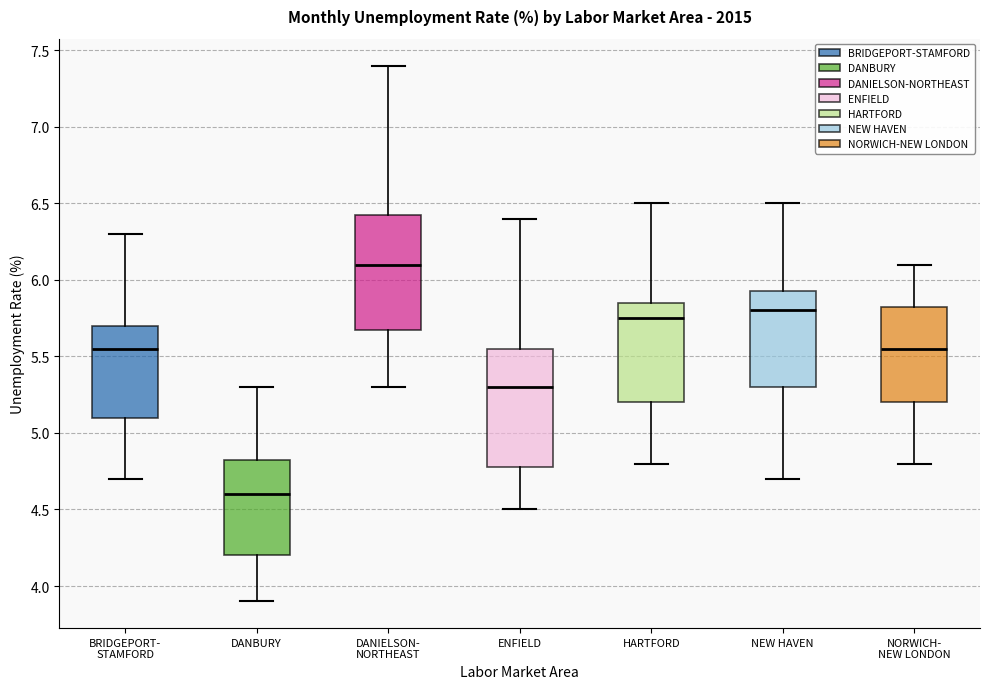

Where does the lower whisker of the box for DANIELSON- NORTHEAST end on the y-axis? The values are not printed on the chart, so give them approximately, as read against the axis.

5.30